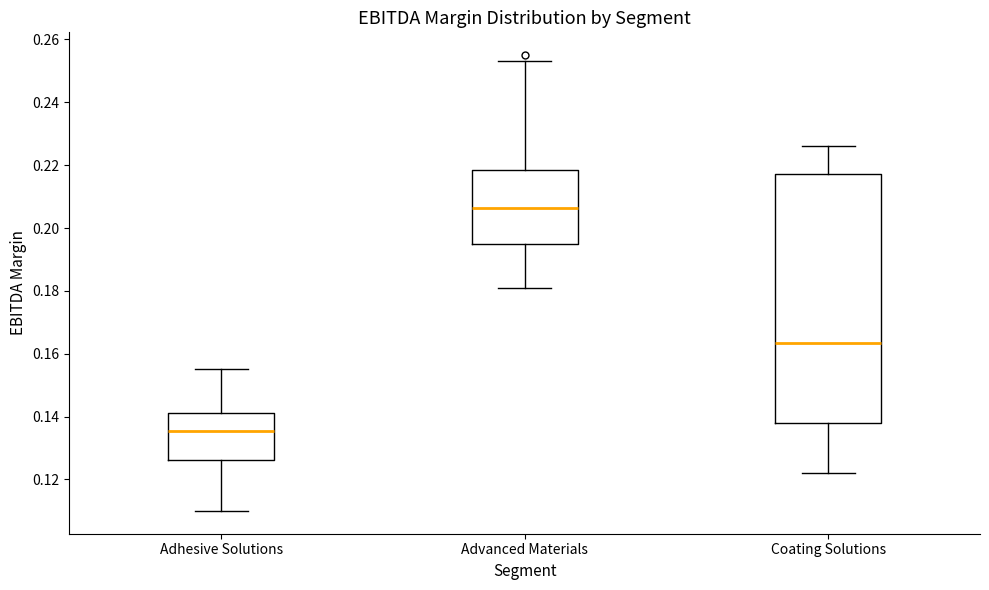

Comparing the boxes themselves (not the whiskers), which one is the tallest?

Coating Solutions